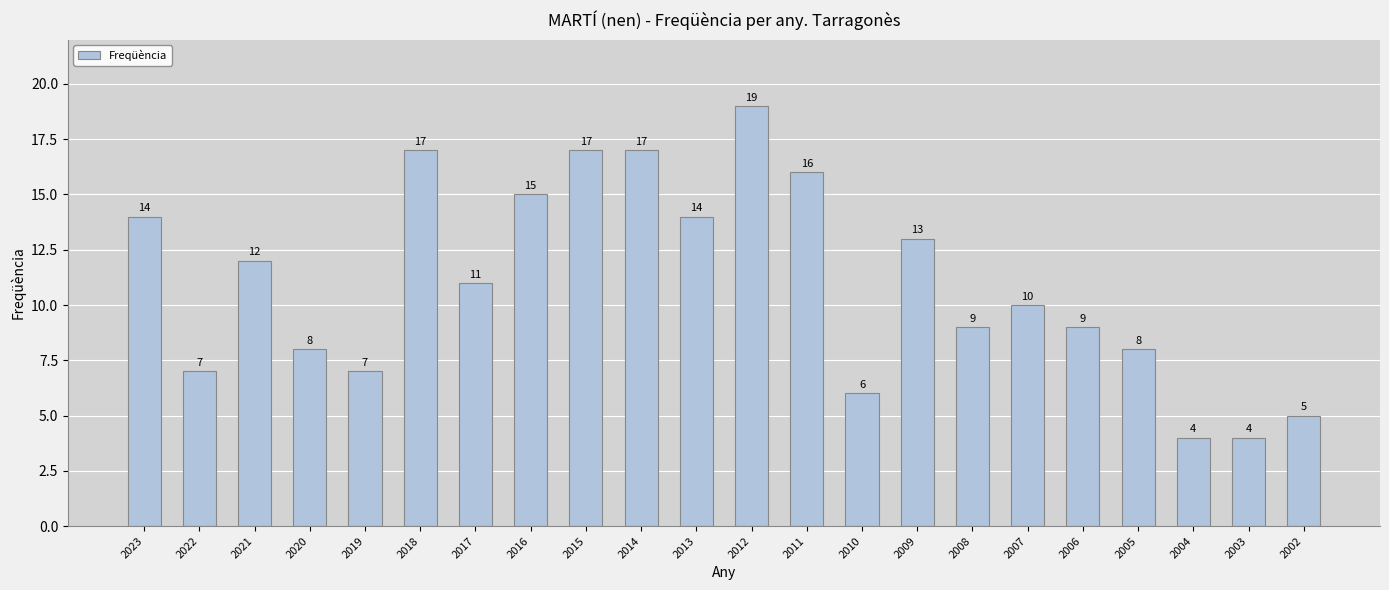

The chart shows a value of 5 at 2009. True or false?

False